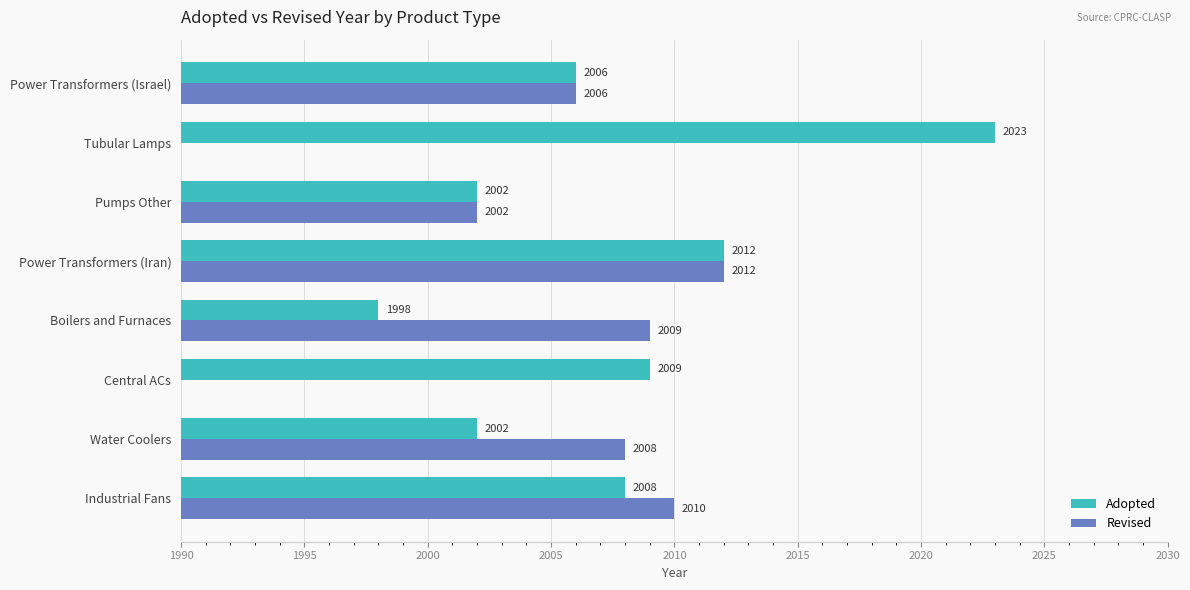

Count the Adopted values in the range 2002 to 2012.

6